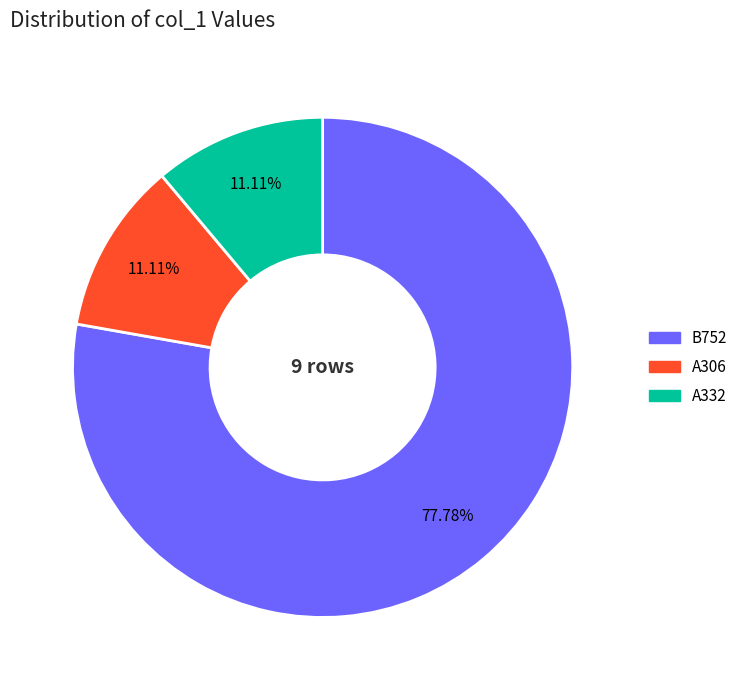

What percentage is the A332 slice, to the nearest percent?

11%